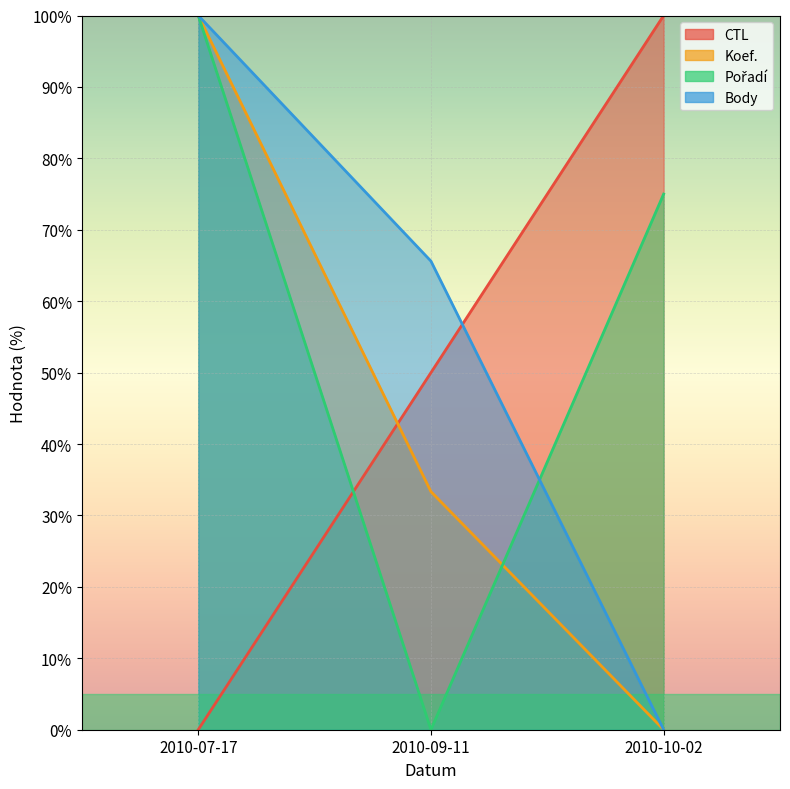

Which series has the largest range (max minus min)?

Body